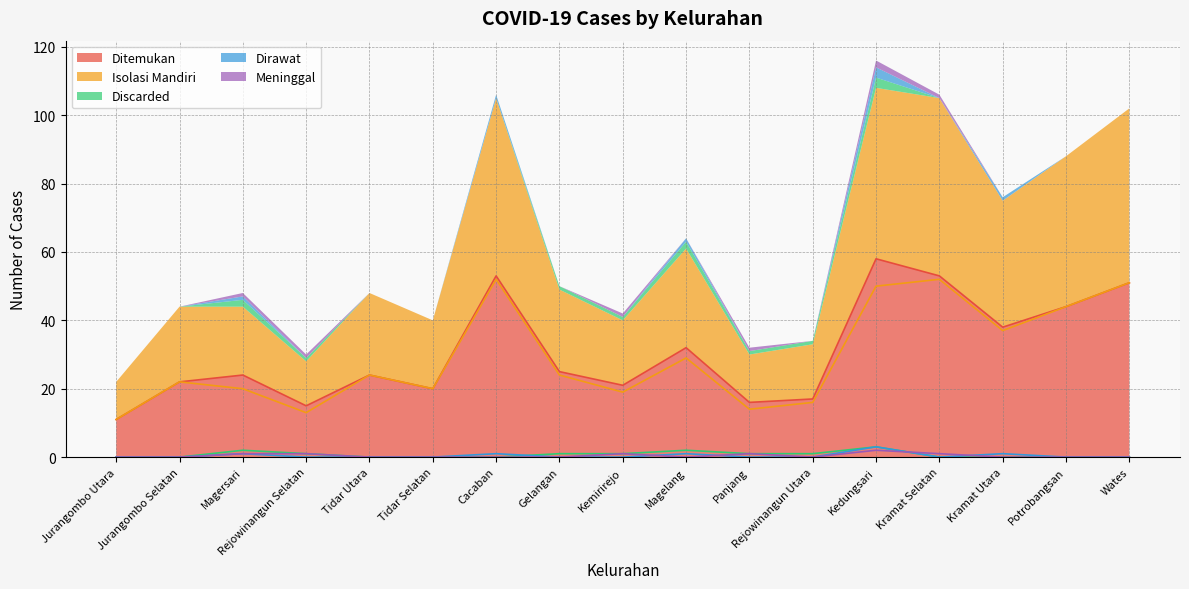

True or false: Dirawat and Isolasi Mandiri intersect in this chart.

False